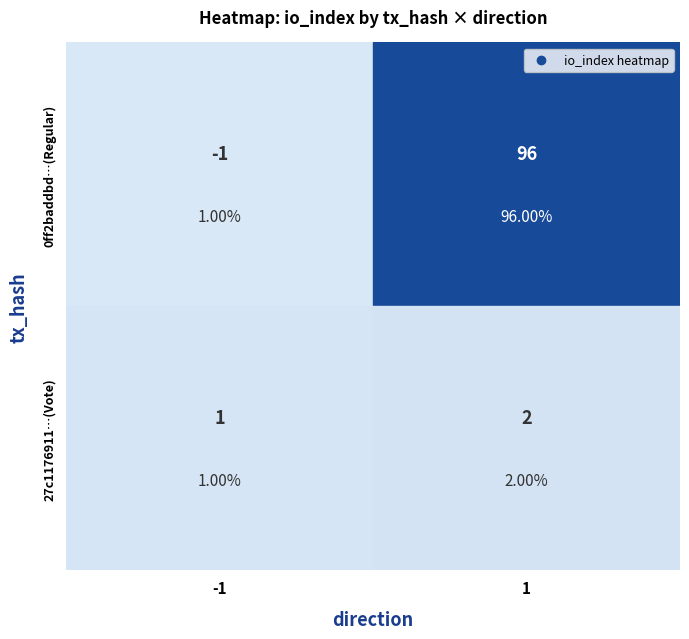

True or false: 27c1176911fb1d4bd38fe01fe06ceb00a767d70 has a value of 1 at 0.

True